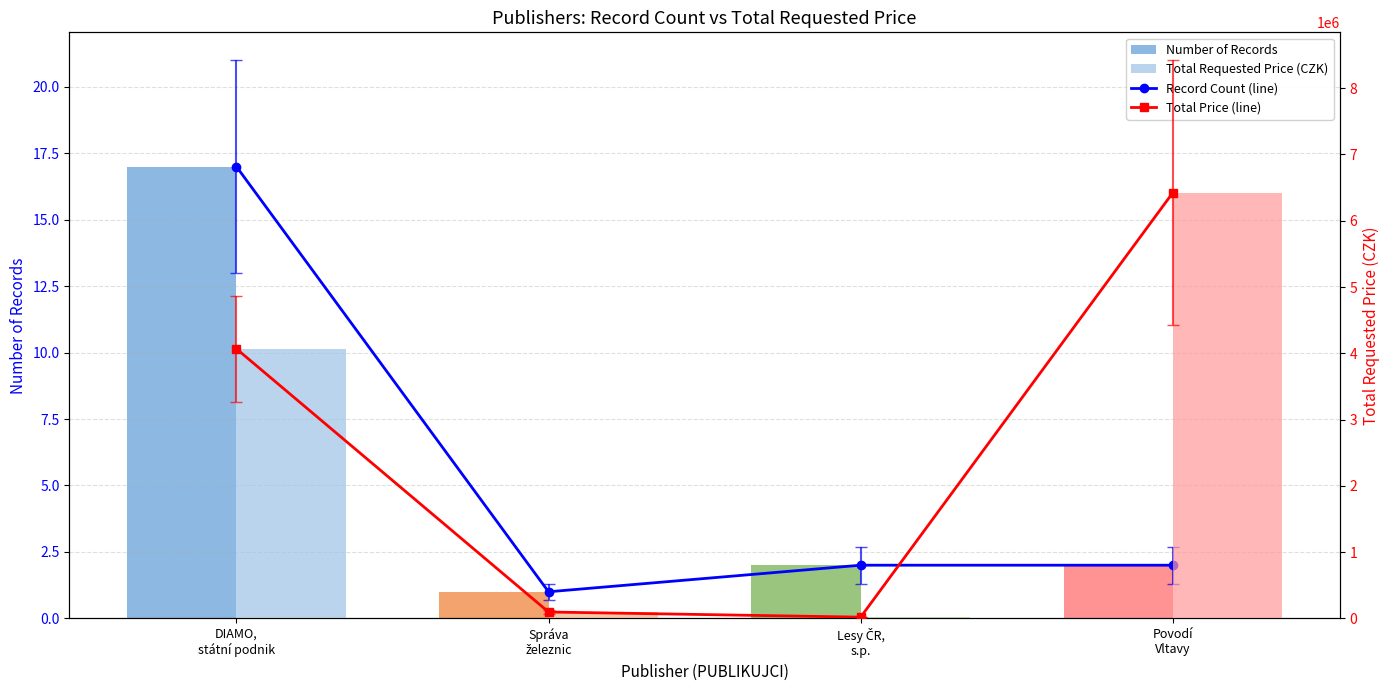

At how many categories does at least one series exceed 5652488?

1